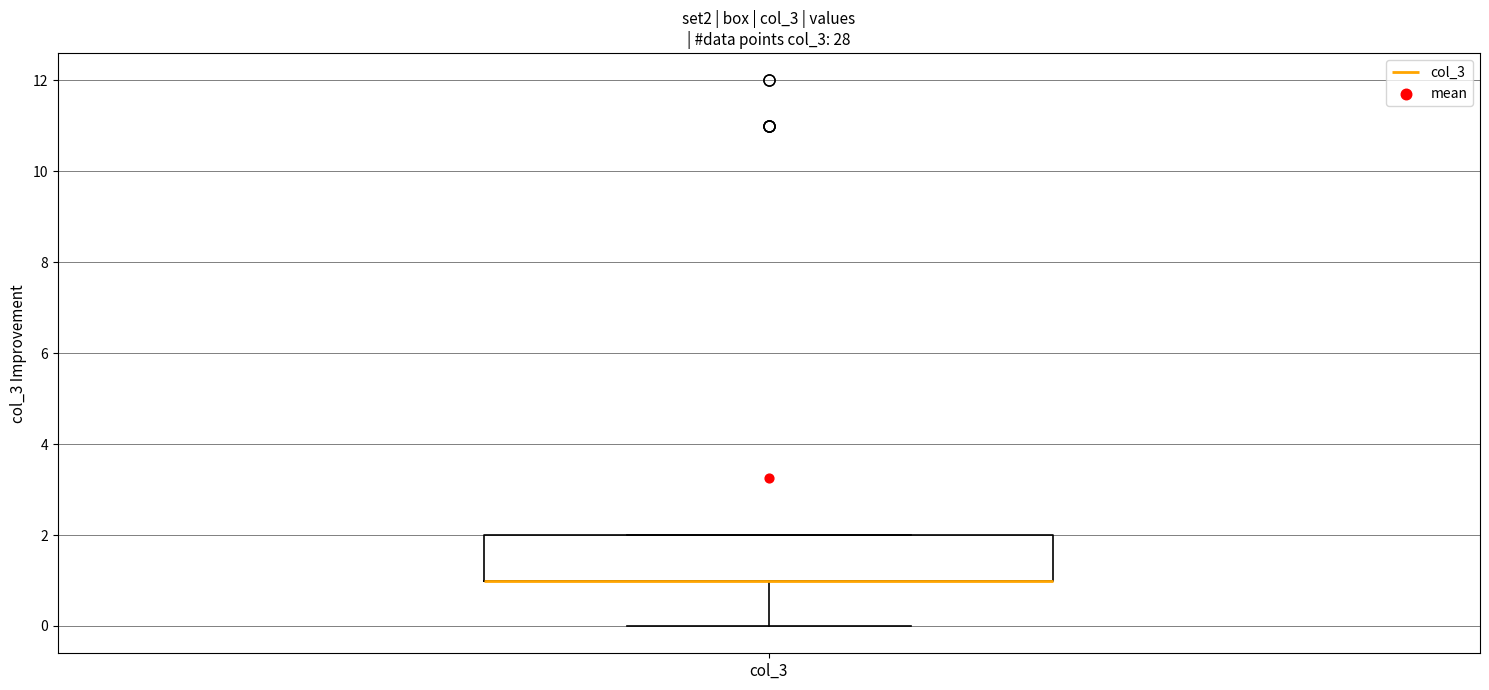

Where does the lower whisker of the box for col_3 end on the y-axis? The values are not printed on the chart, so give them approximately, as read against the axis.

0